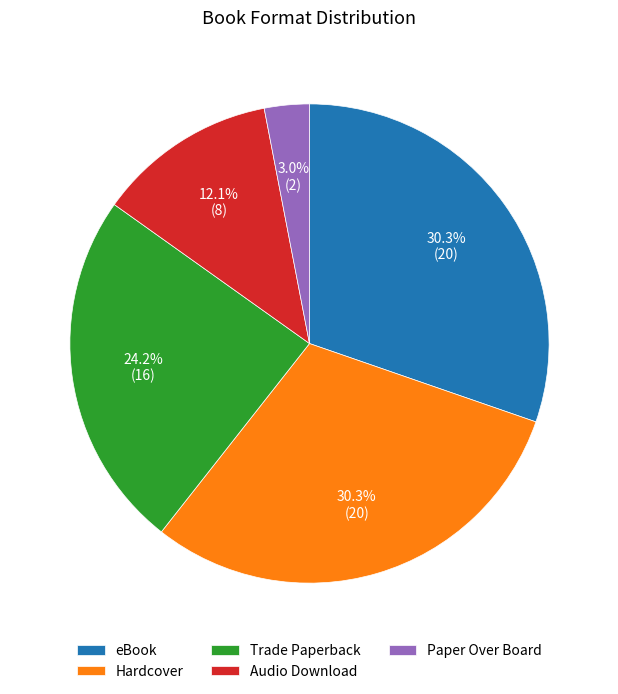

What is the ratio of the value at Paper Over Board to the value at Trade Paperback?

0.1